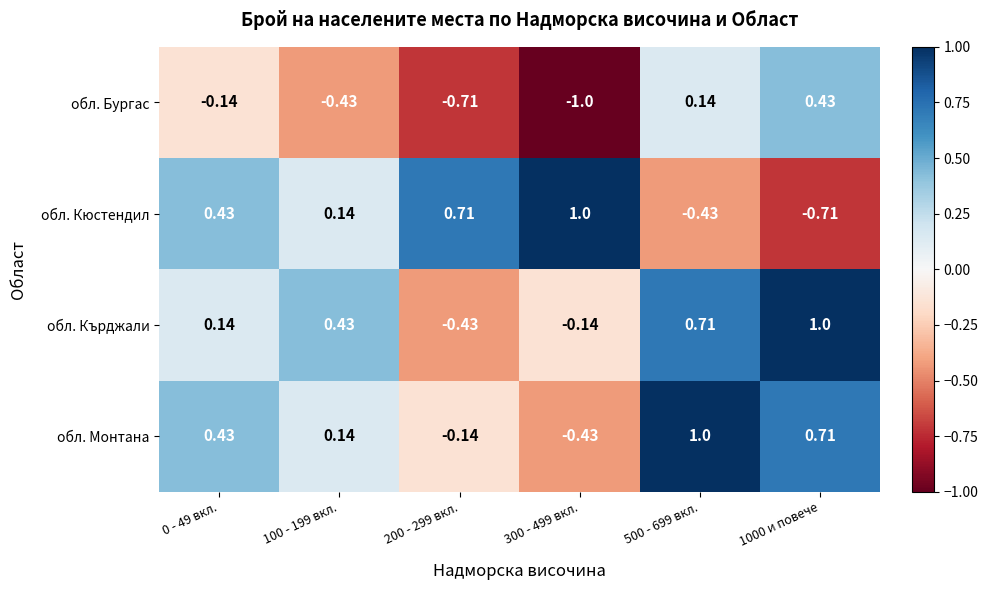

Is the value of обл. Монтана at 0 - 49 вкл. greater than the value of обл. Бургас at 500 - 699 вкл.?

Yes